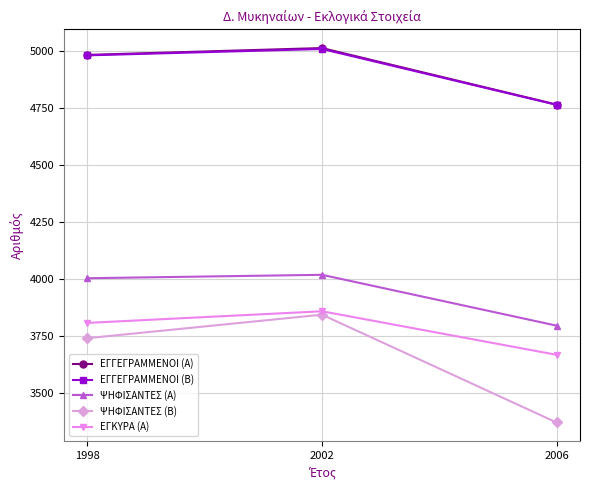

True or false: ΕΓΓΕΓΡΑΜΜΕΝΟΙ (Β) has a value of 4764 at 2006.

True